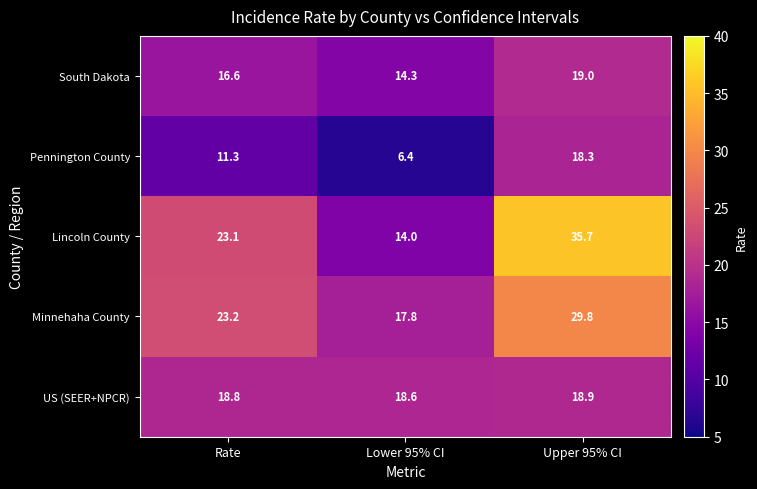

Reading right to left, extract all data points from this chart.

South Dakota: Upper 95% CI=19.0	Lower 95% CI=14.3	Rate=16.6
Pennington County: Upper 95% CI=18.3	Lower 95% CI=6.4	Rate=11.3
Lincoln County: Upper 95% CI=35.7	Lower 95% CI=14.0	Rate=23.1
Minnehaha County: Upper 95% CI=29.8	Lower 95% CI=17.8	Rate=23.2
US (SEER+NPCR): Upper 95% CI=18.9	Lower 95% CI=18.6	Rate=18.8